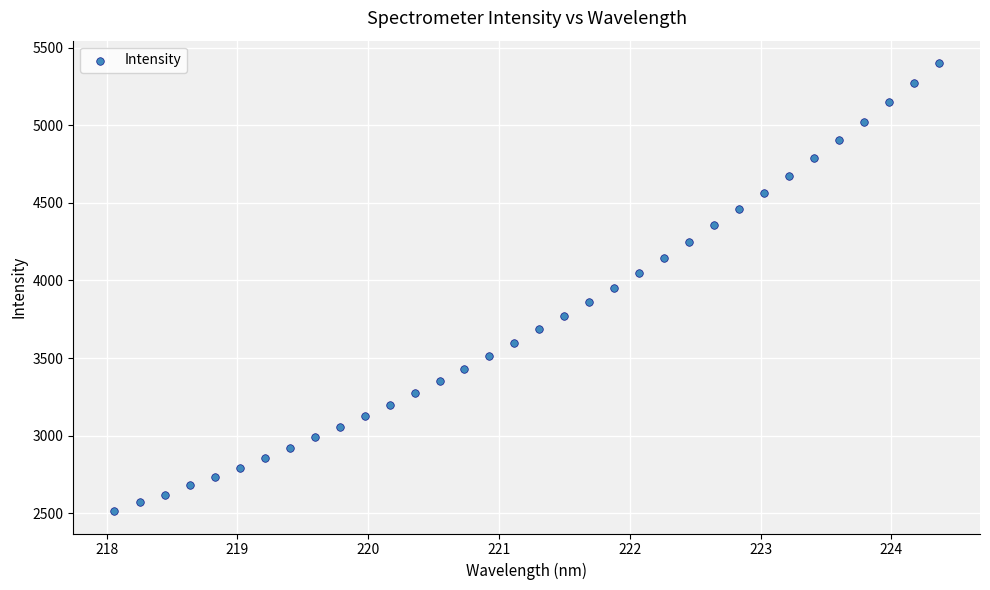

What is the range of X values (max minus min)?

6.3